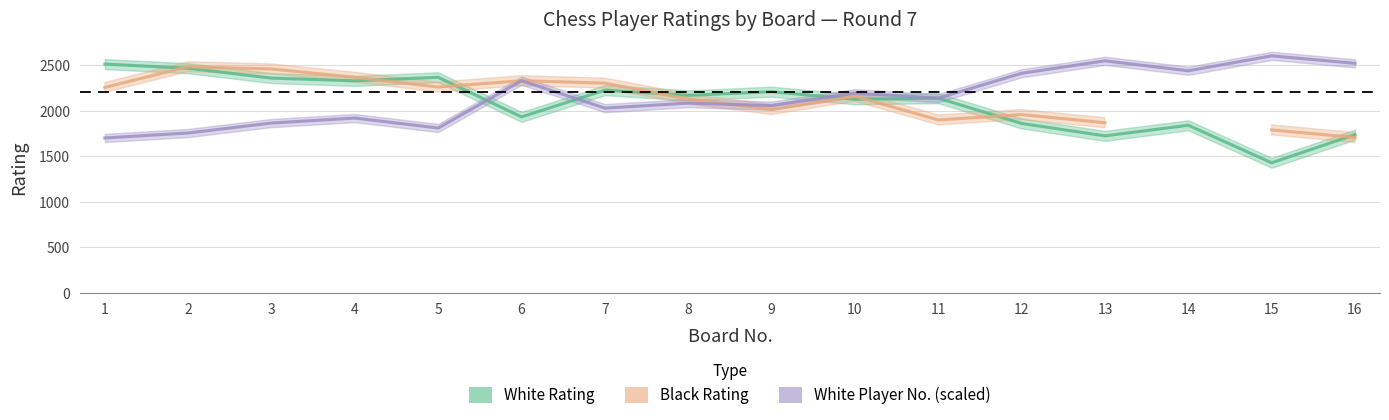

Rank the series at 6 from highest to lowest value.

Black Rating, White Player No. (scaled), White Rating